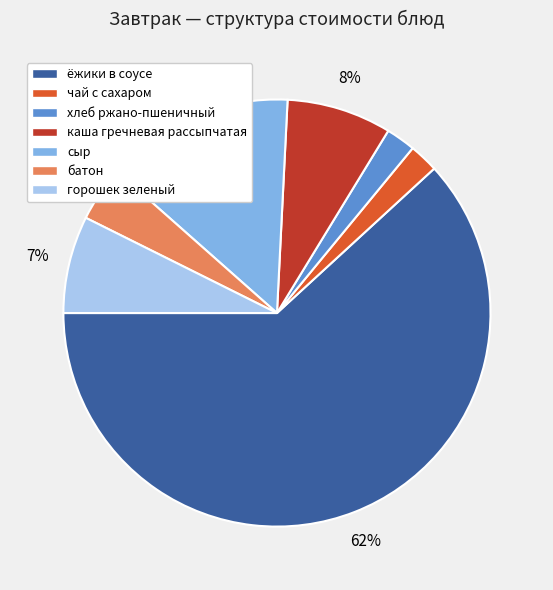

Combined, do сыр and горошек зеленый account for over 50%?

No